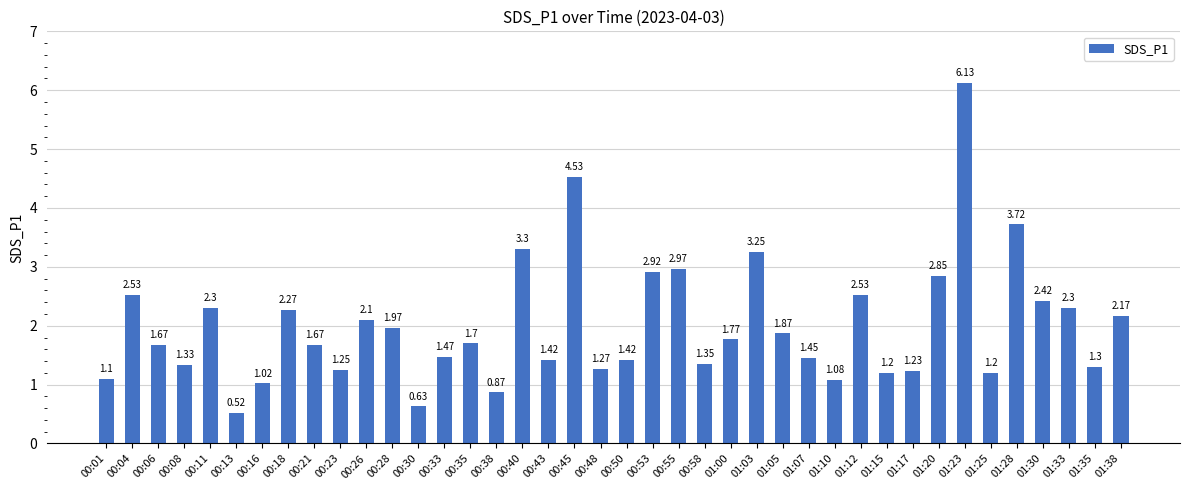

What is the ratio of the value at 01:20 to the value at 00:35?

1.7